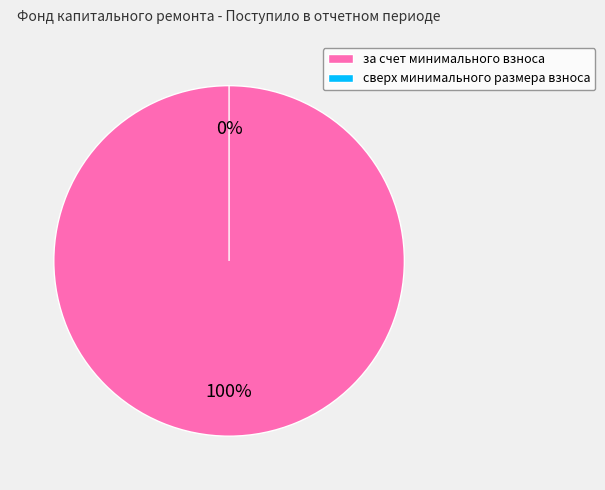

True or false: за счет минимального взноса accounts for 99% of the total.

False